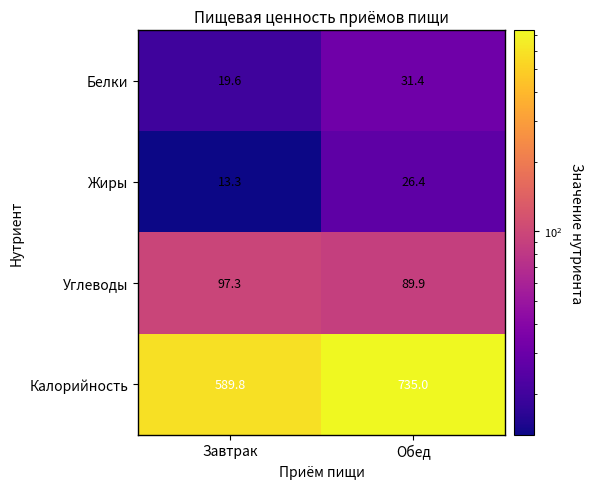

What is the sum of all Жиры values?

39.7